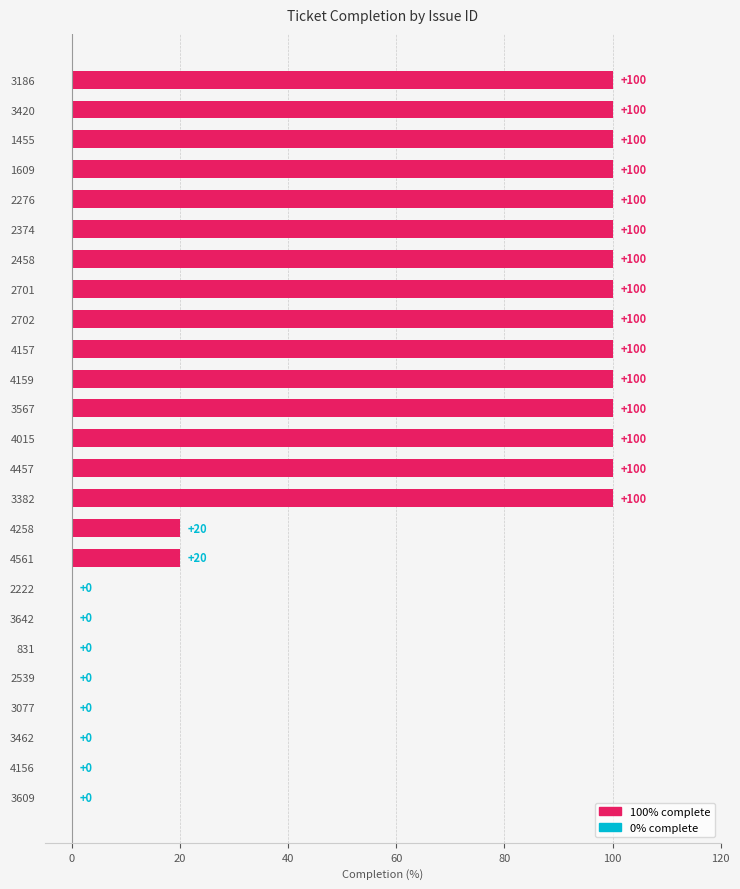

Are the bars grouped side by side (vs. stacked)?

No